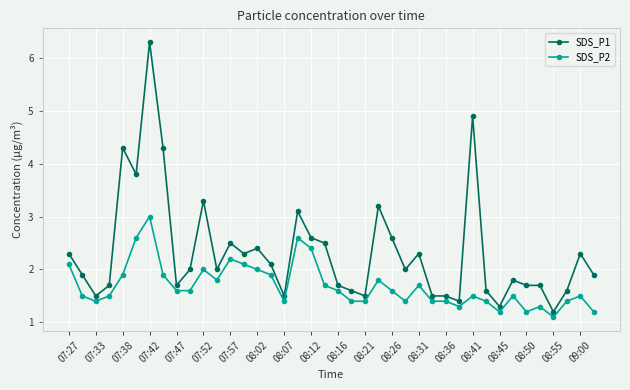

List the series in order of their peak value, highest first.

SDS_P1, SDS_P2